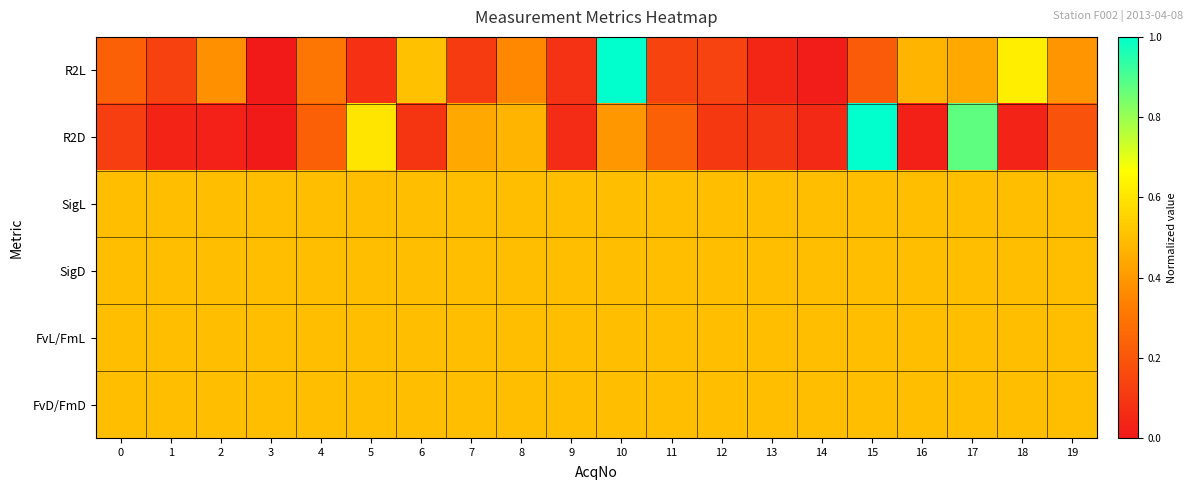

At how many categories does at least one series exceed 0?

20